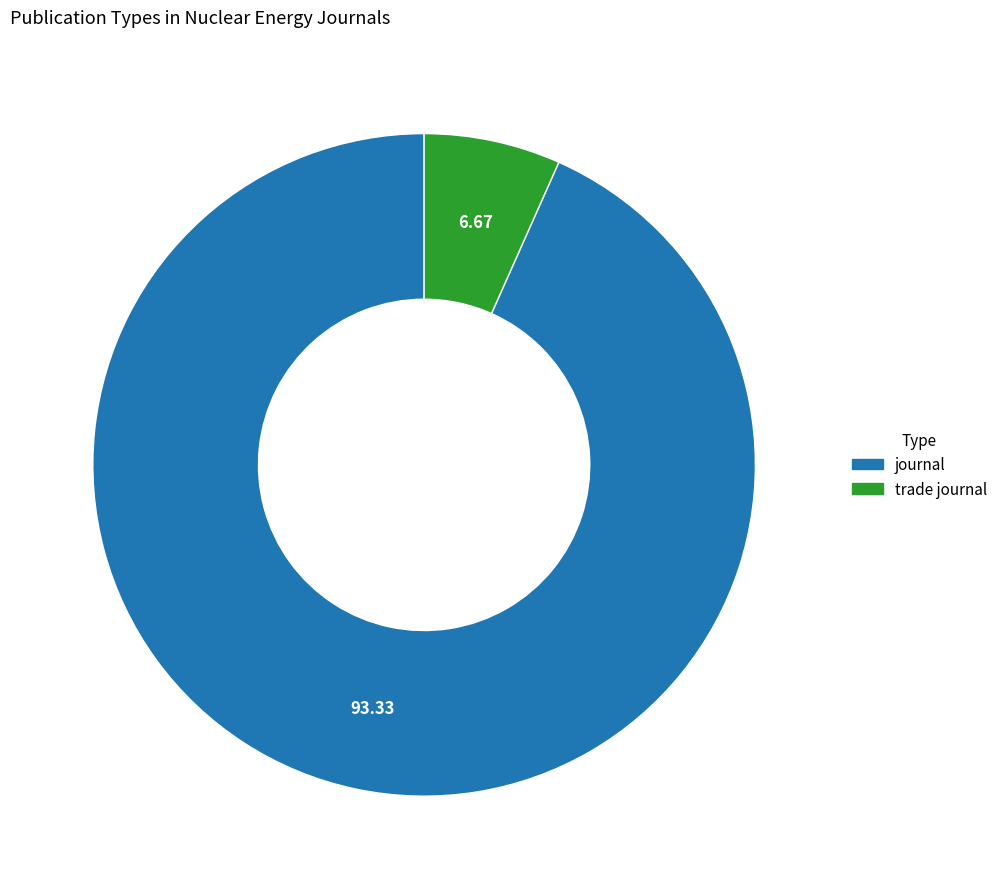

What is the ratio of the value at journal to the value at trade journal?

14.0